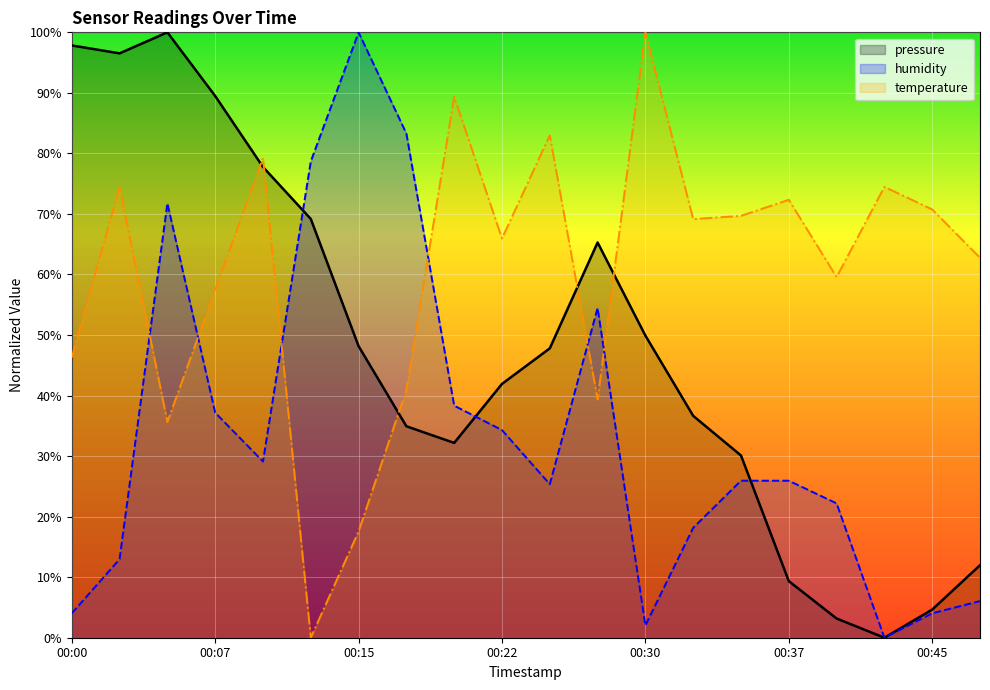

What is the sum of the temperature values at 00:40 and 00:20?

148.9